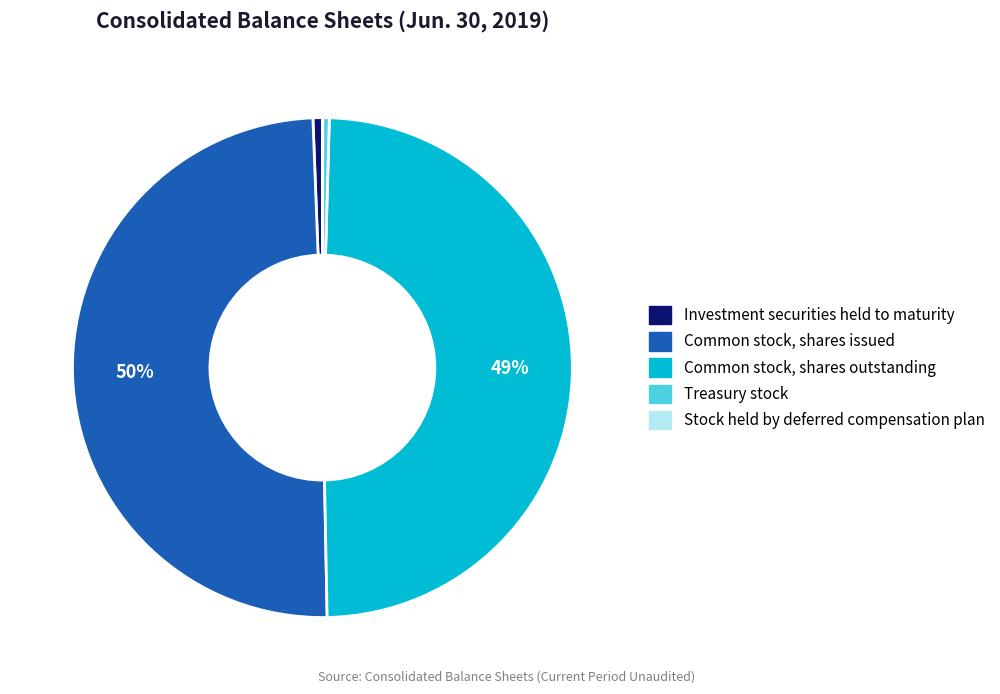

To the nearest percent, what portion does Common stock, shares outstanding represent?

49%